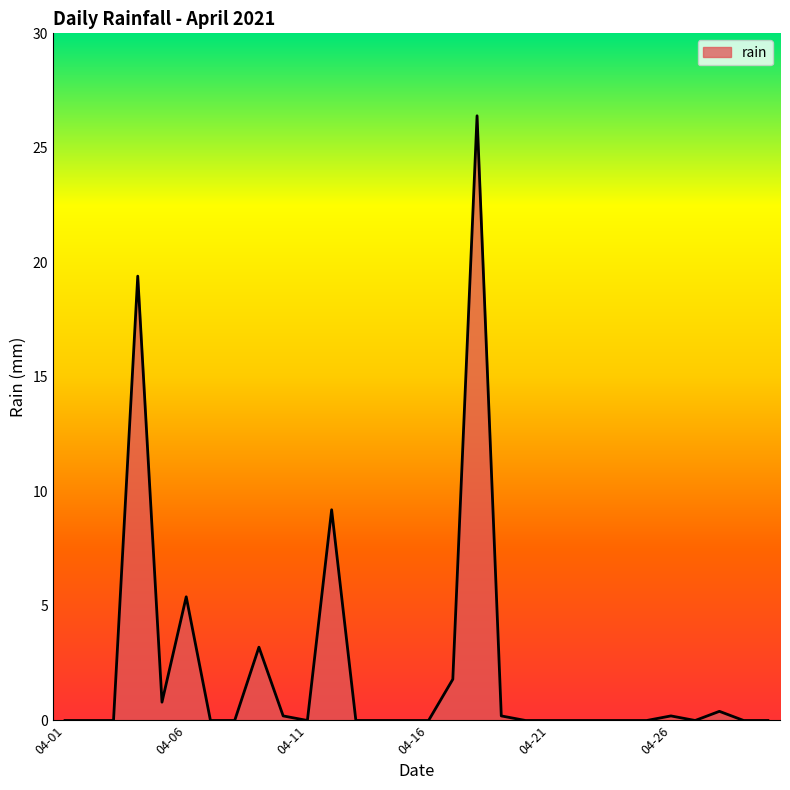

How many distinct data groups are displayed?

1